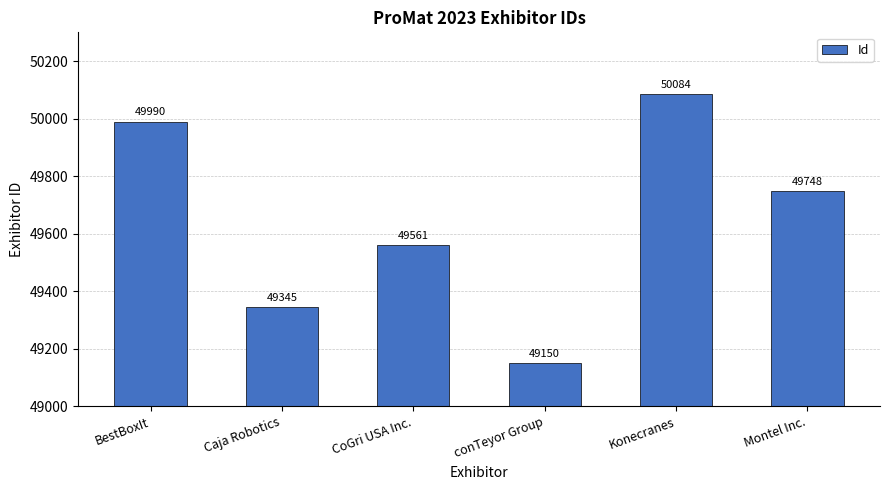

What is the change in value from CoGri USA Inc. to Konecranes?

+523